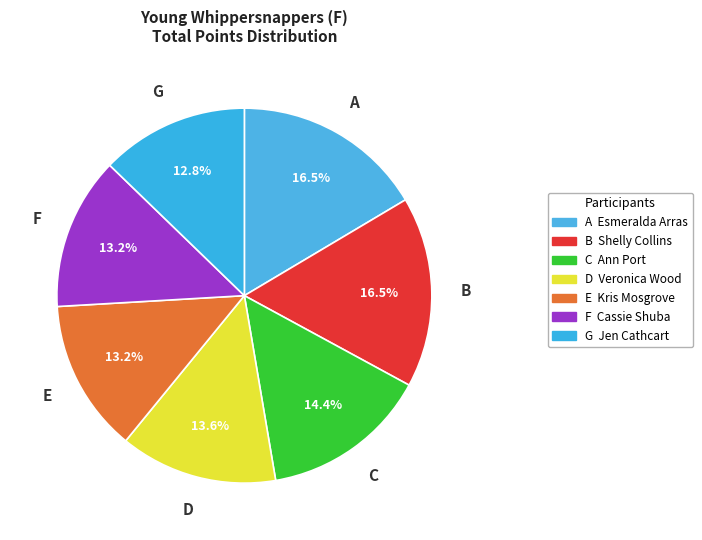

Count the number of slices in the pie.

7